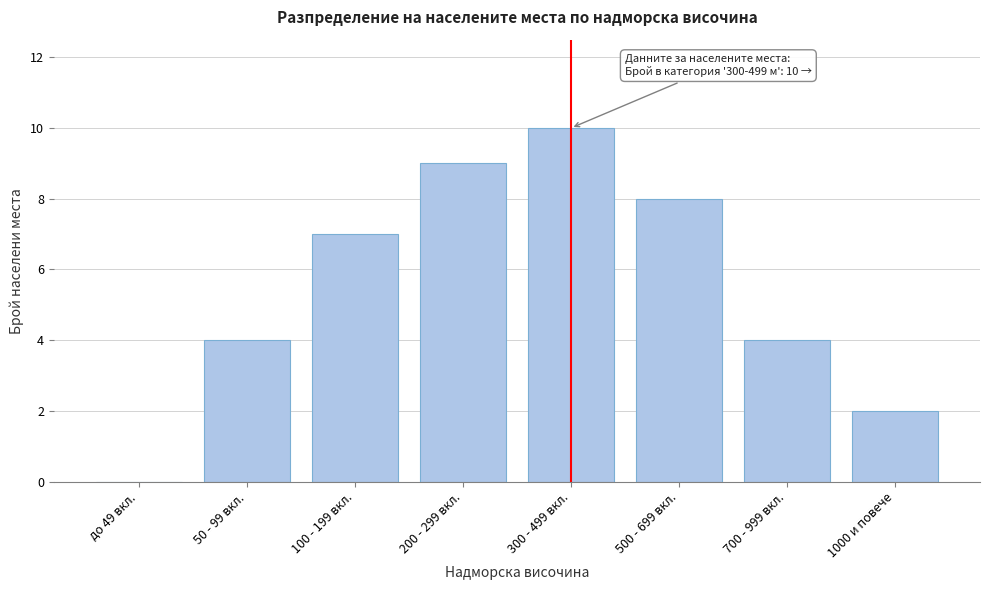

Reading left to right, extract all data points from this chart.

до 49 вкл.=0	50 - 99 вкл.=4	100 - 199 вкл.=7	200 - 299 вкл.=9	300 - 499 вкл.=10	500 - 699 вкл.=8	700 - 999 вкл.=4	1000 и повече=2